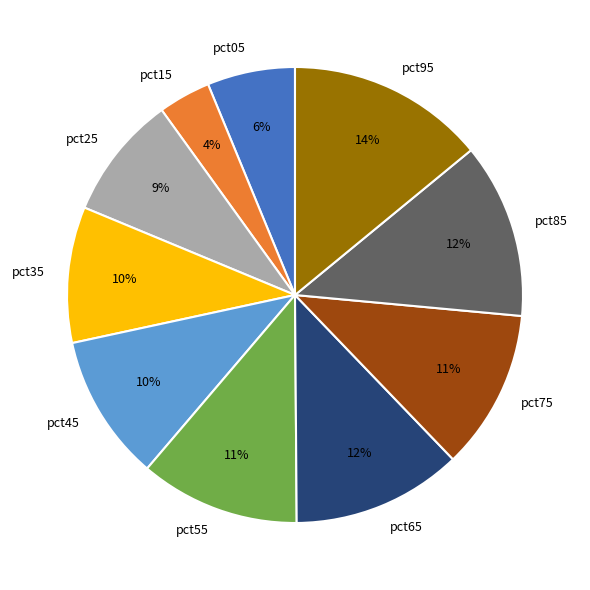

What is the smallest slice in the pie chart?

pct15